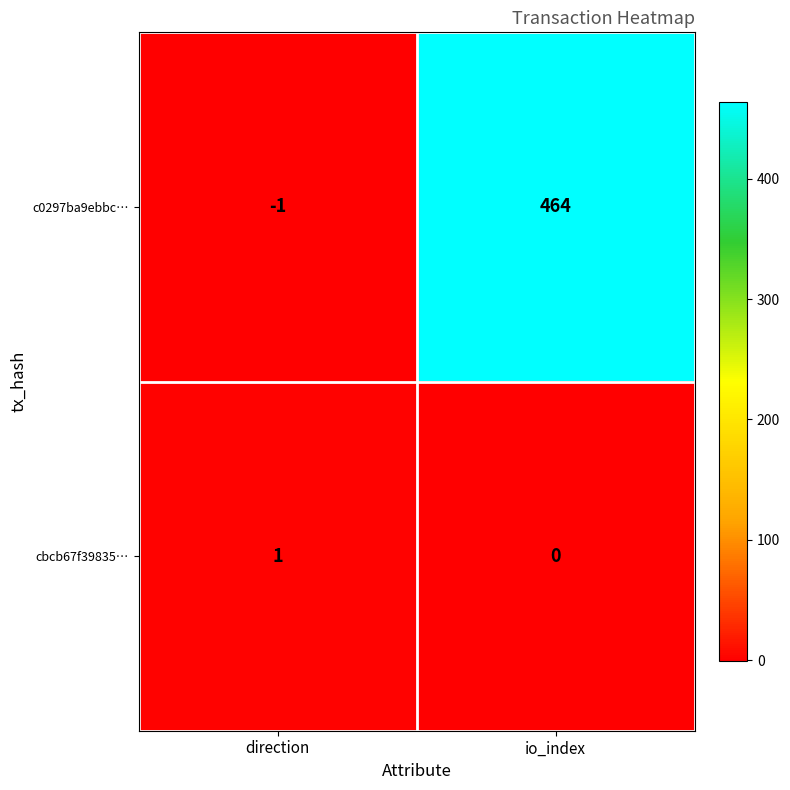

At how many categories does at least one series exceed 153?

1